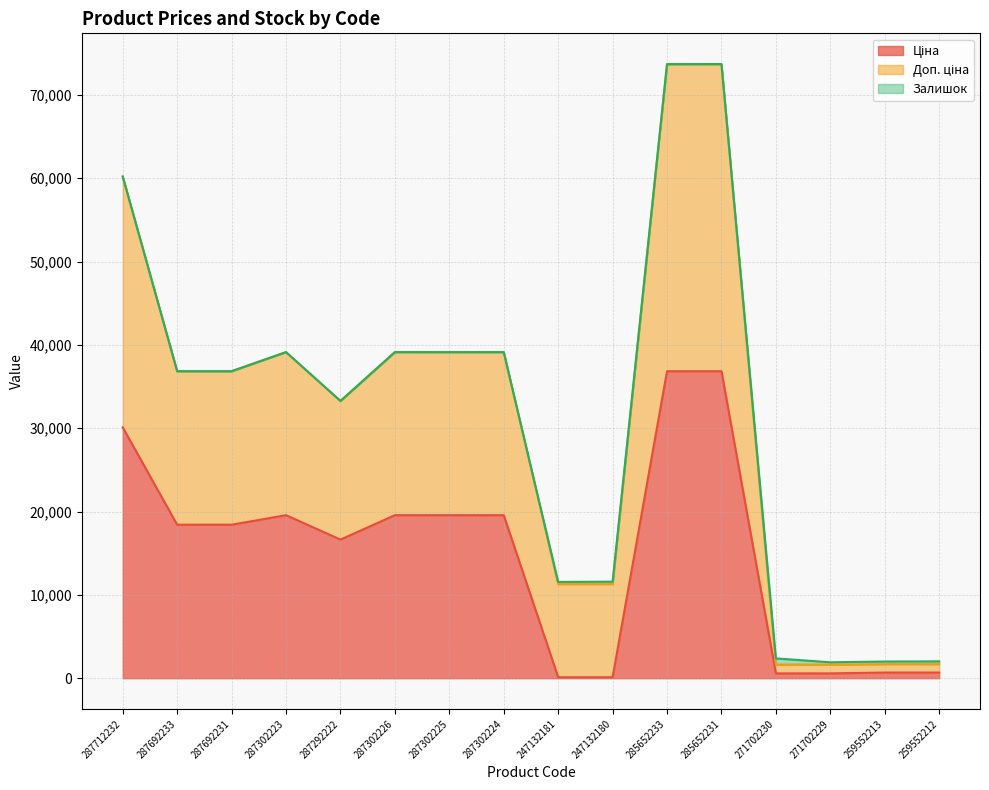

At which label does Ціна reach its minimum?

247132181